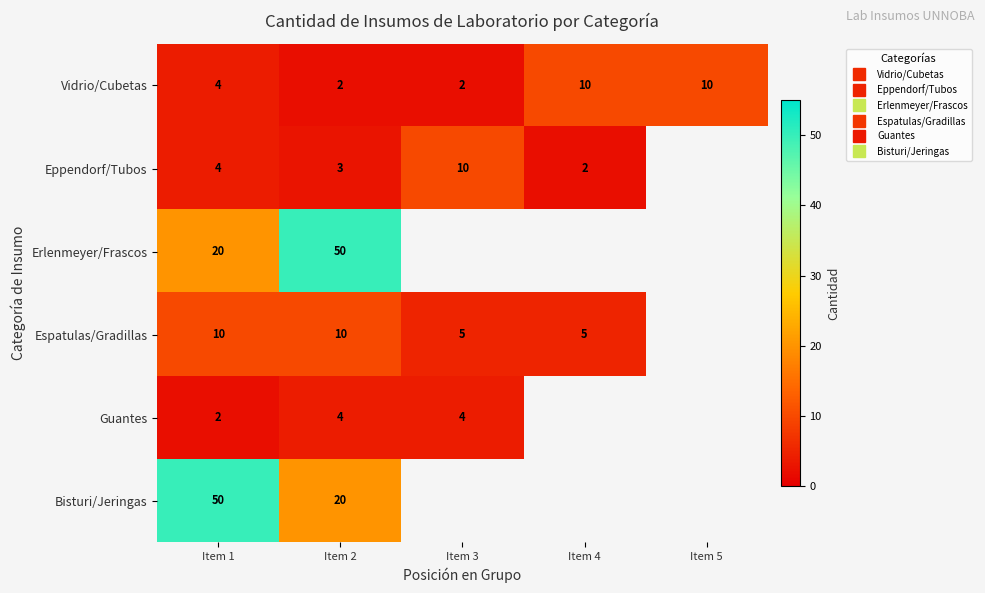

The value of Guantes at Item 1 is 2.0. True or false?

True